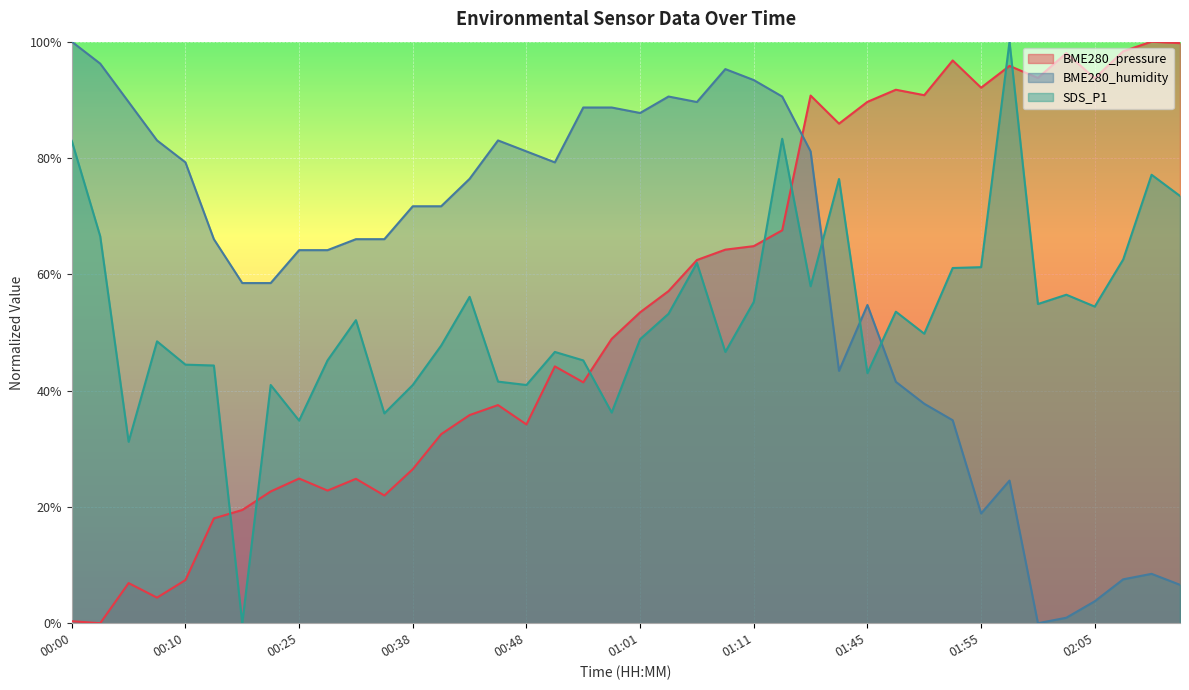

How many positive values does the BME280_pressure series have?

39